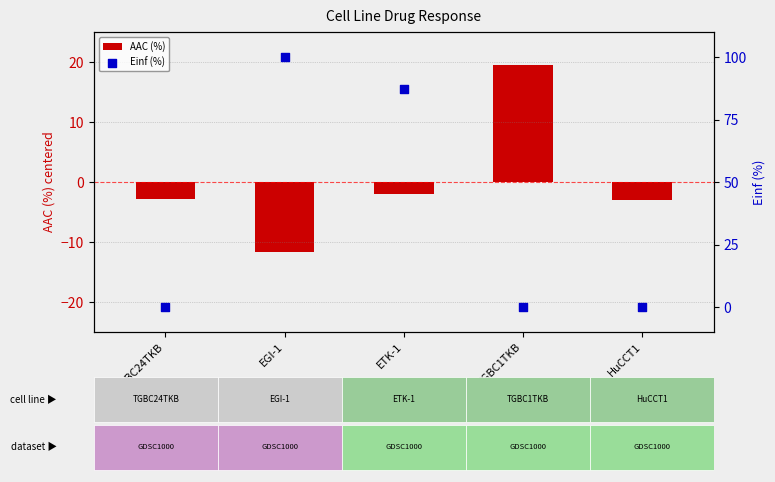

Which series has the largest Y range (max minus min)?

Einf (%)